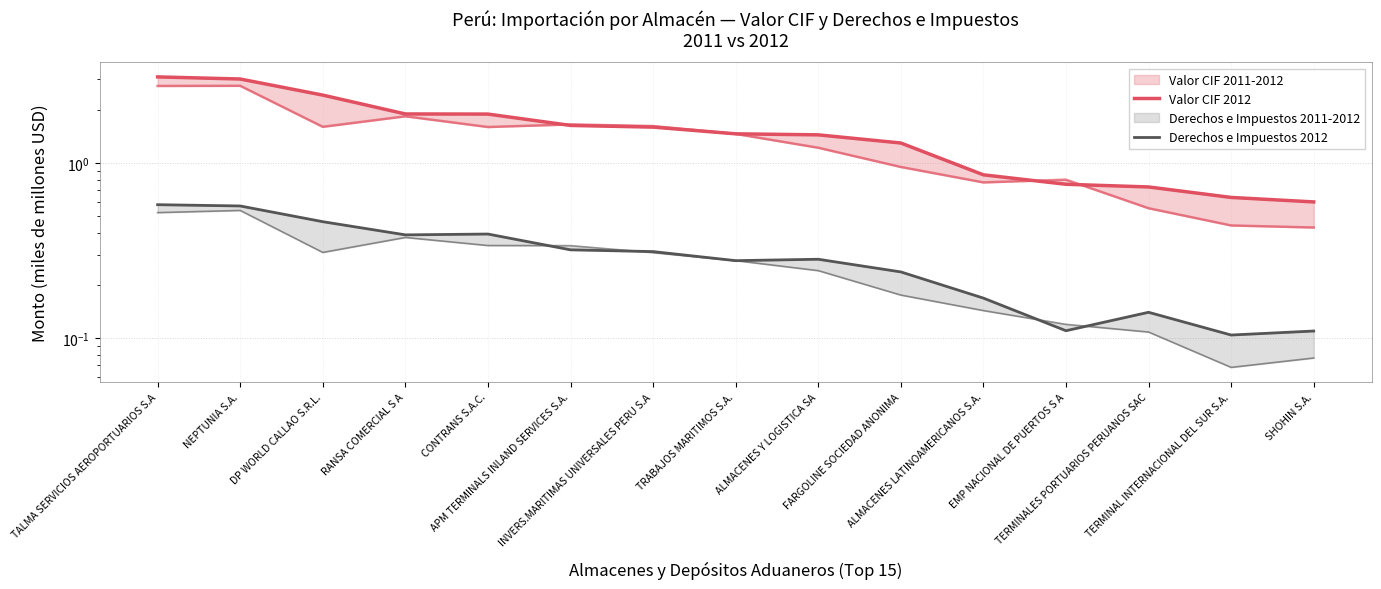

Between TRABAJOS MARITIMOS S.A. and NEPTUNIA S.A., which is larger?

NEPTUNIA S.A.